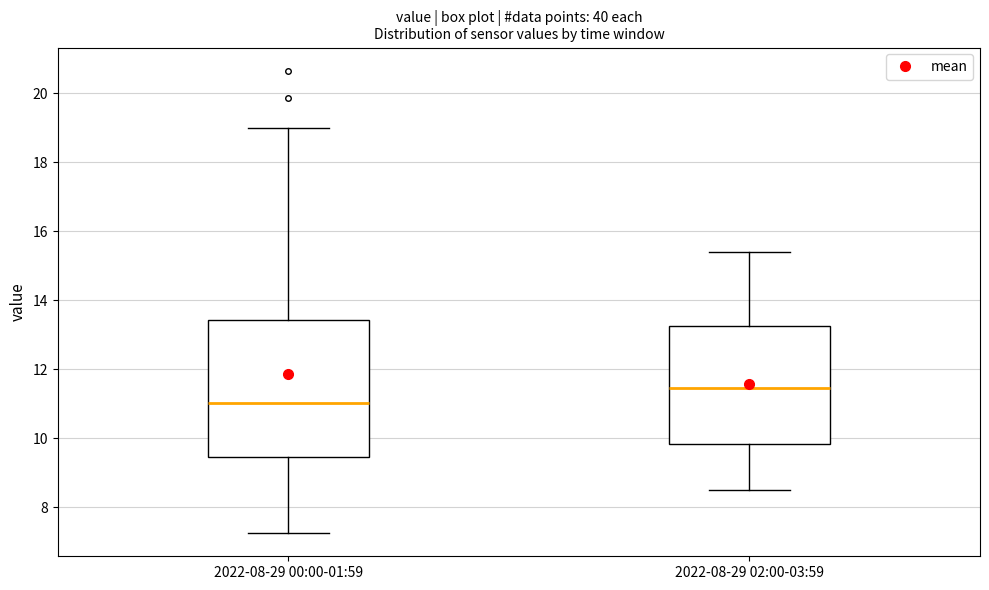

Where is the upper edge of the box for 2022-08-29 00:00-01:59 on the y-axis? The values are not printed on the chart, so give them approximately, as read against the axis.

13.4